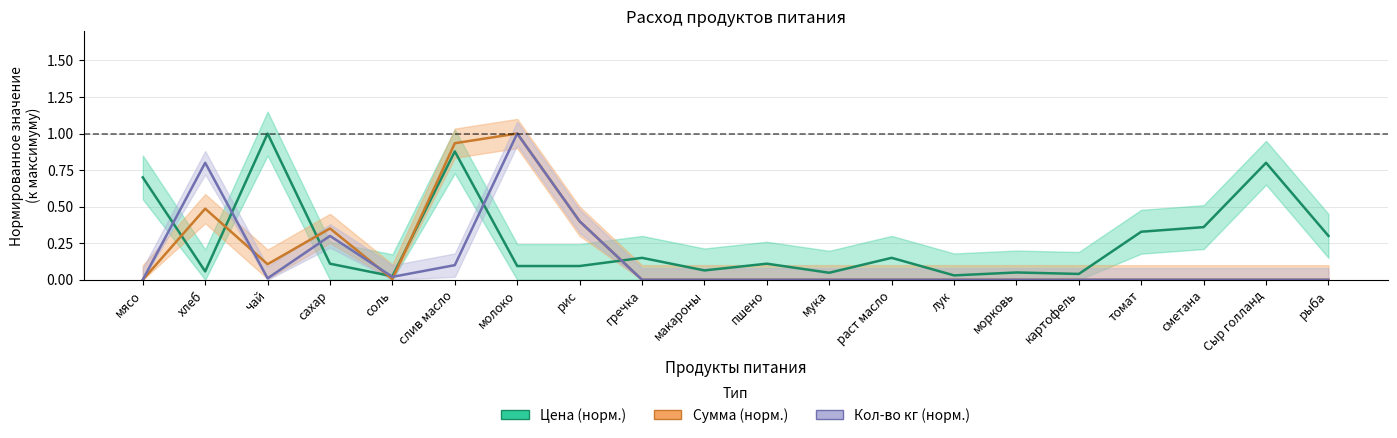

Which series has the largest range (max minus min)?

Сумма (норм.)